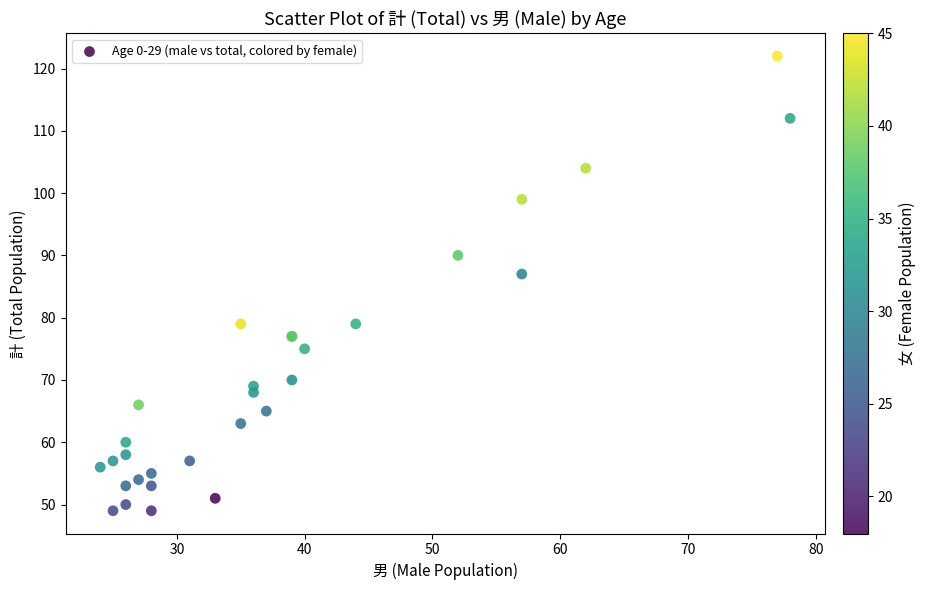

What Y value in the scatter plot is closest to 85?

87